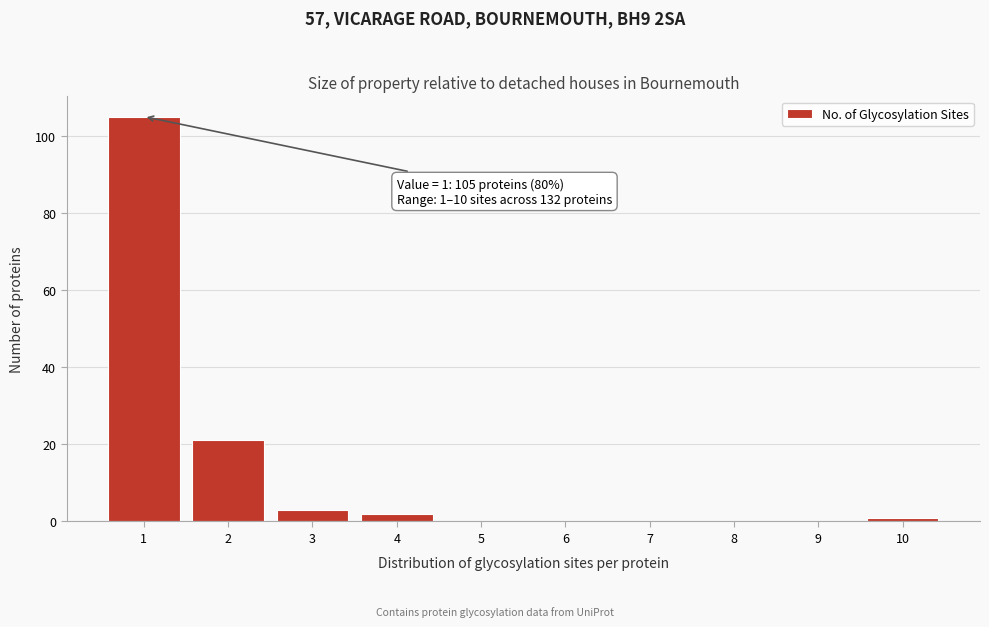

Reading left to right, transcribe all the data shown in this chart.

1=105	2=21	3=3	4=2	5=0	6=0	7=0	8=0	9=0	10=1